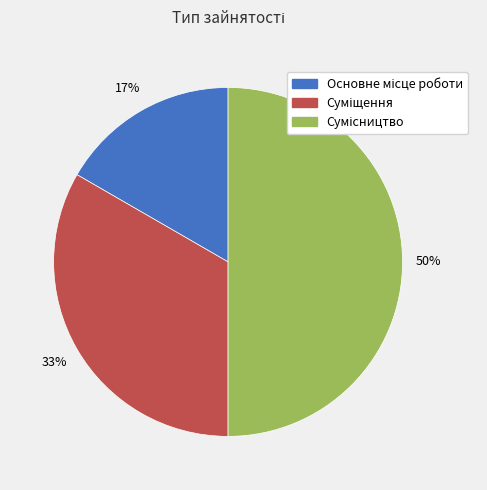

To the nearest percent, what is the difference between the largest and smallest slice percentages?

33%